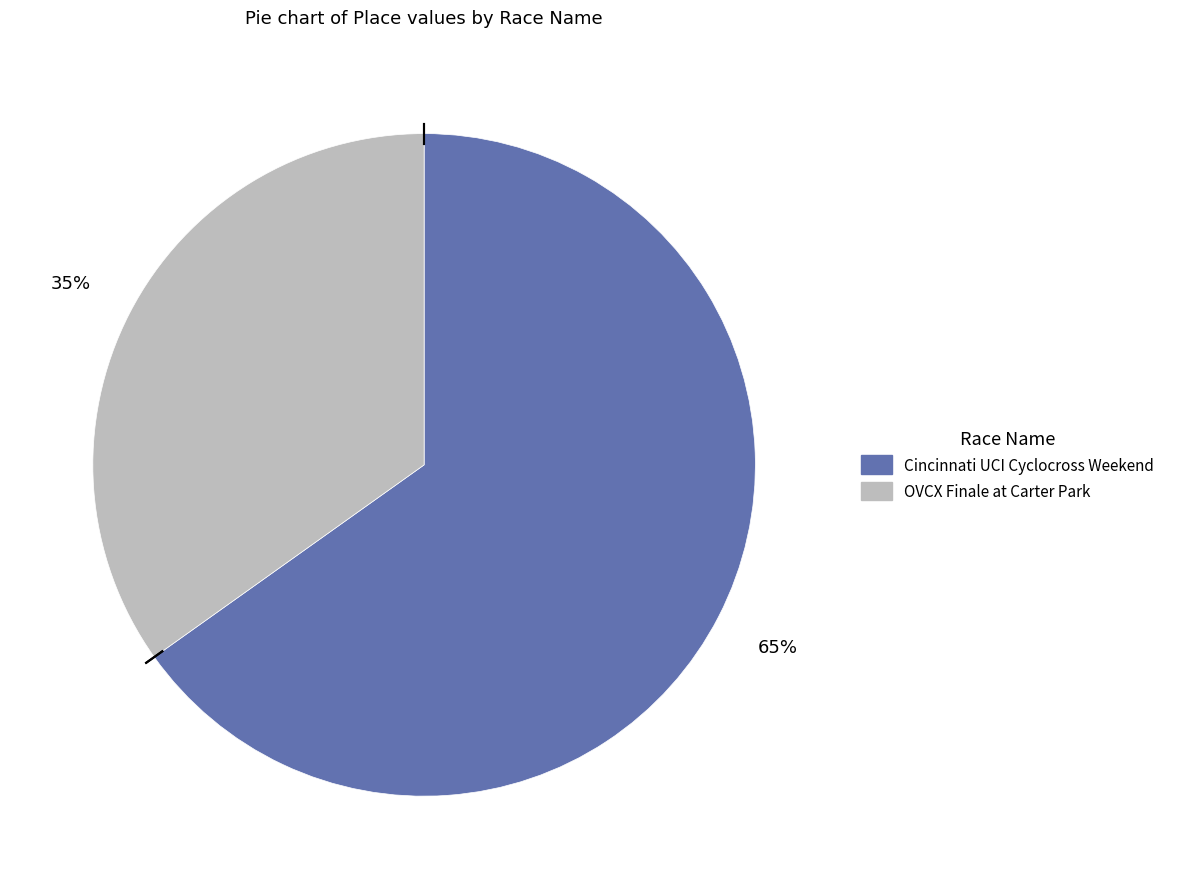

Is there any slice that represents more than half of the pie?

Yes